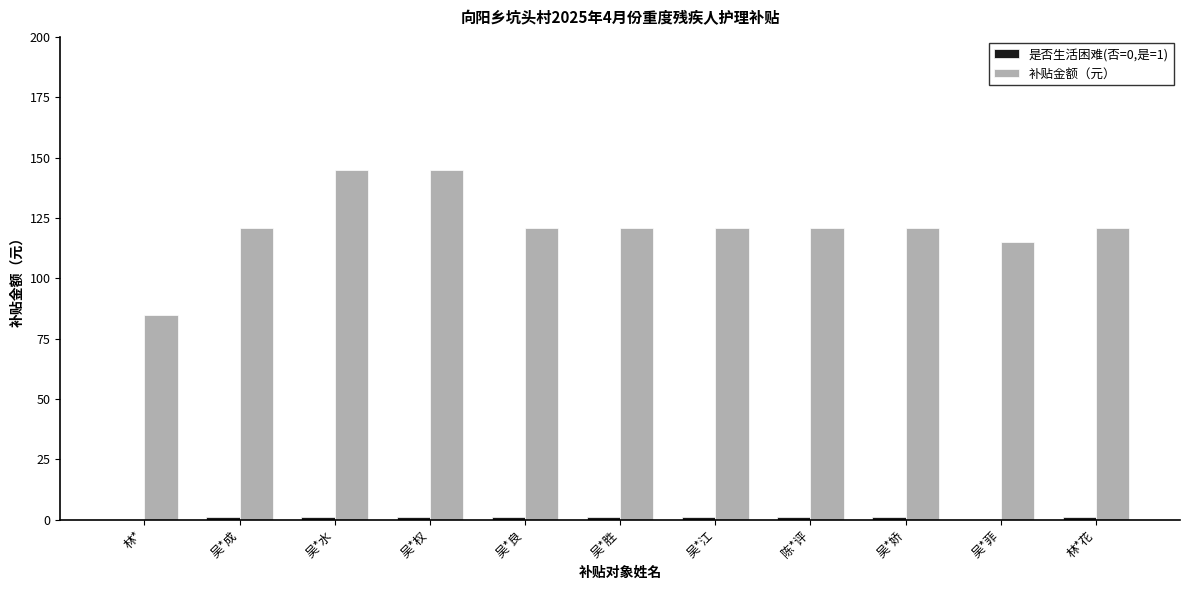

What is the greatest value displayed?

145